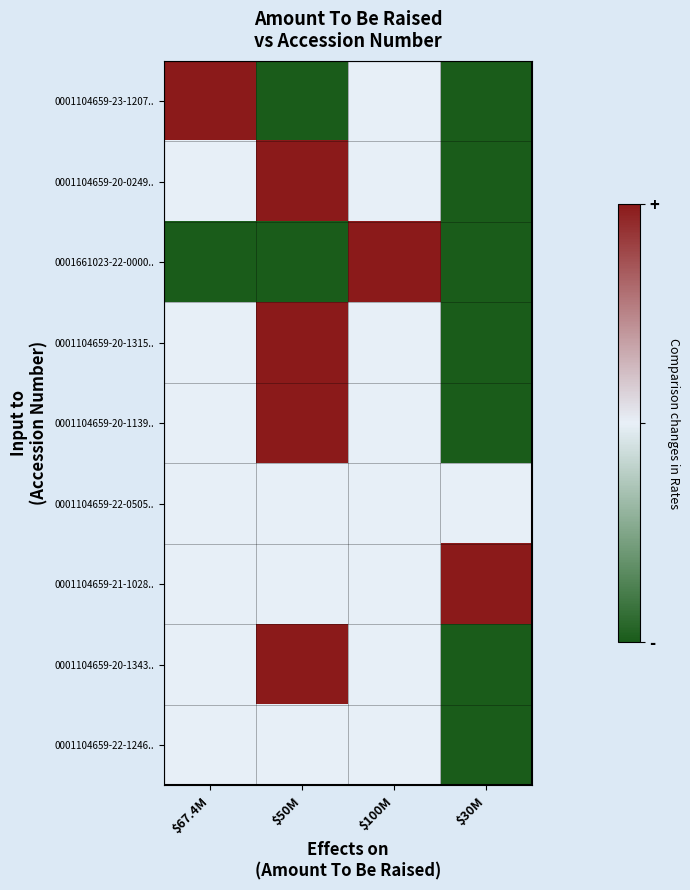

Which series has the widest spread of values?

0001104659-23-1207..